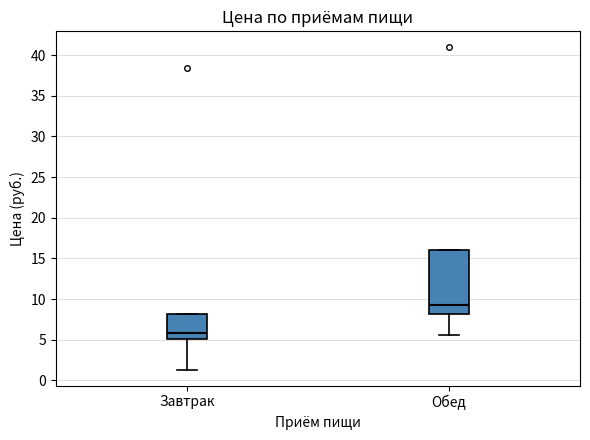

Comparing the boxes themselves (not the whiskers), which one is the tallest?

Обед